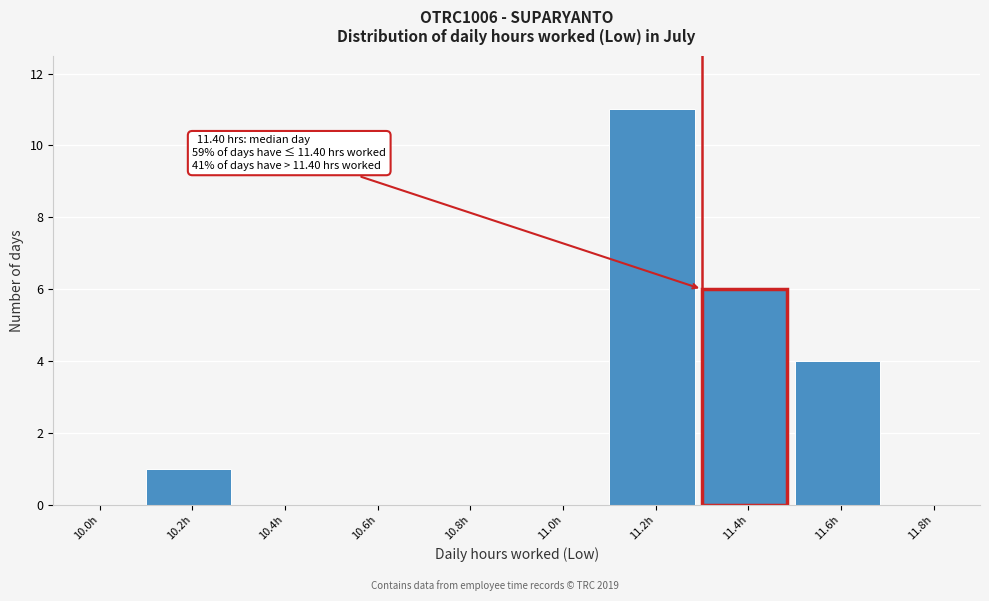

Reading right to left, what are all the values shown in this chart?

11.8h=0	11.6h=4	11.4h=6	11.2h=11	11.0h=0	10.8h=0	10.6h=0	10.4h=0	10.2h=1	10.0h=0